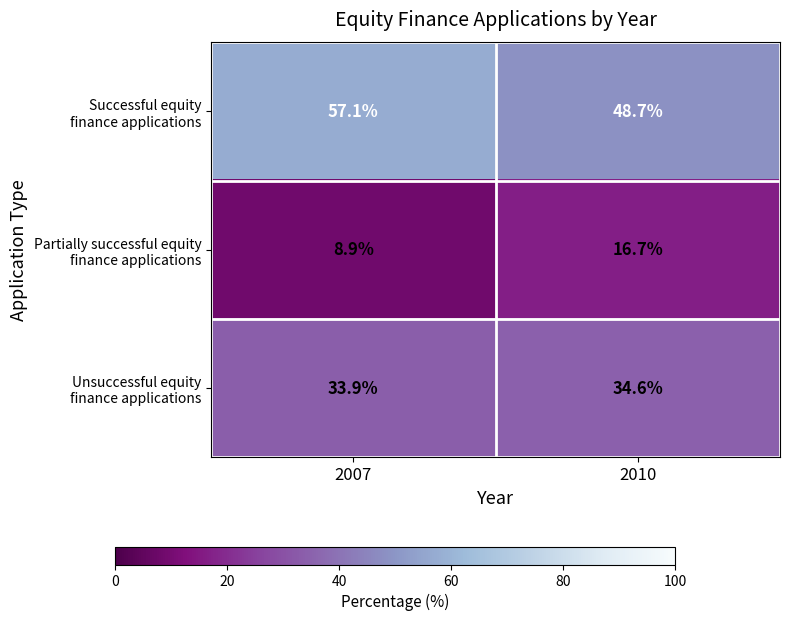

What is the difference between the highest and lowest values at 2007?

48.2